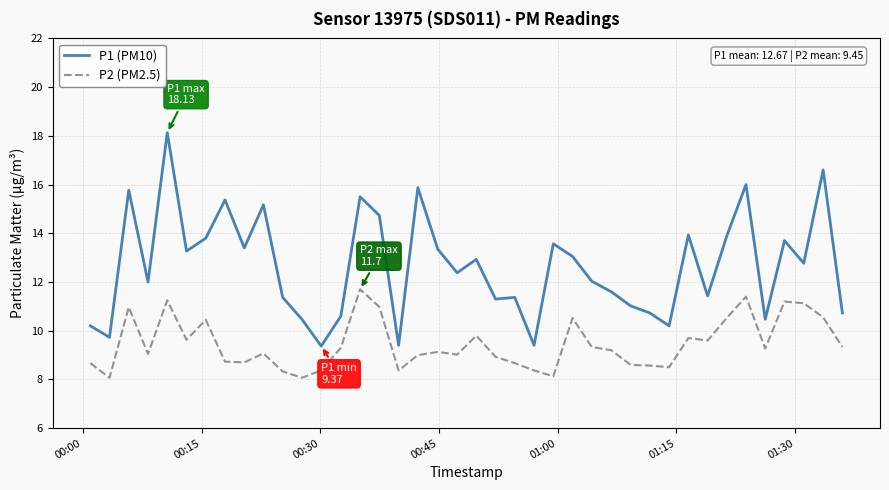

What is the maximum value for P1 (PM10)?

18.1